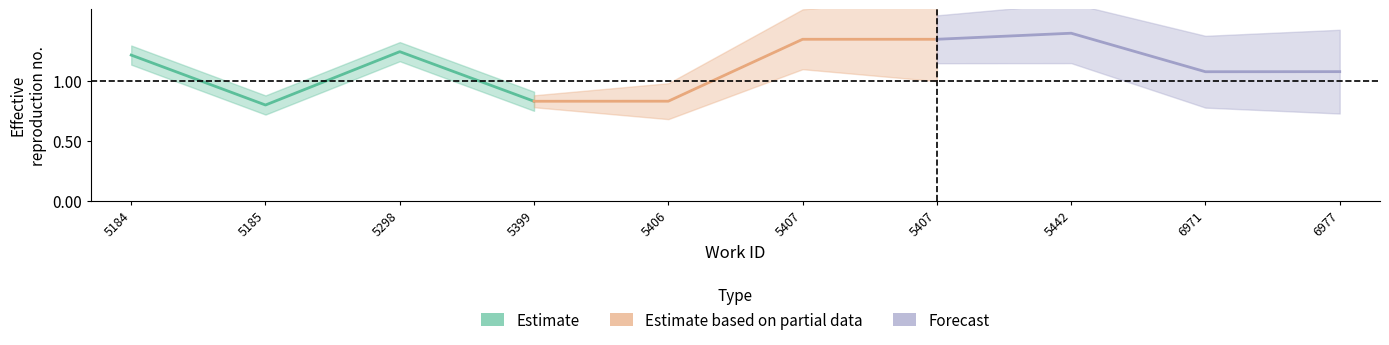

The Forecast series shows 0.7 at 6971. True or false?

False